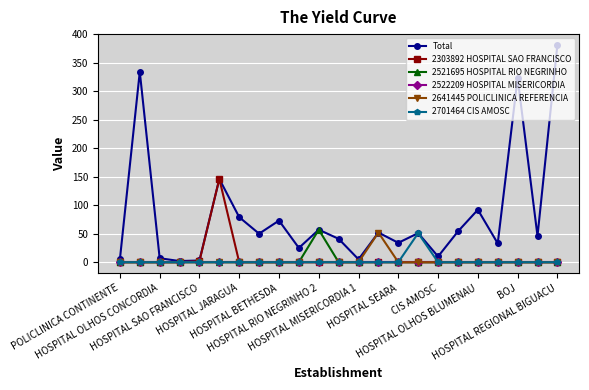

What is the maximum value for 2521695 HOSPITAL RIO NEGRINHO?

57